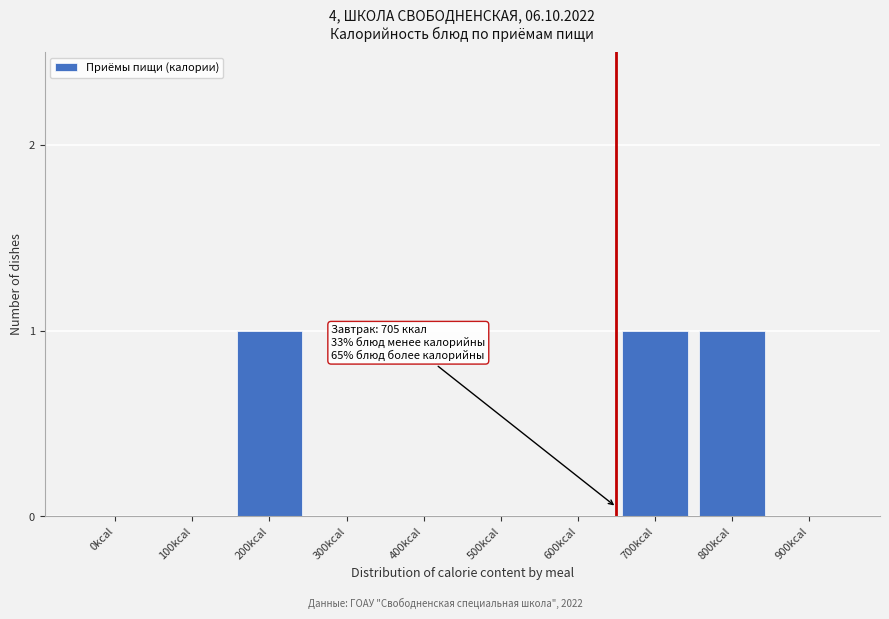

Reading left to right, what are all the values shown in this chart?

0kcal=0	100kcal=0	200kcal=1	300kcal=0	400kcal=0	500kcal=0	600kcal=0	700kcal=1	800kcal=1	900kcal=0